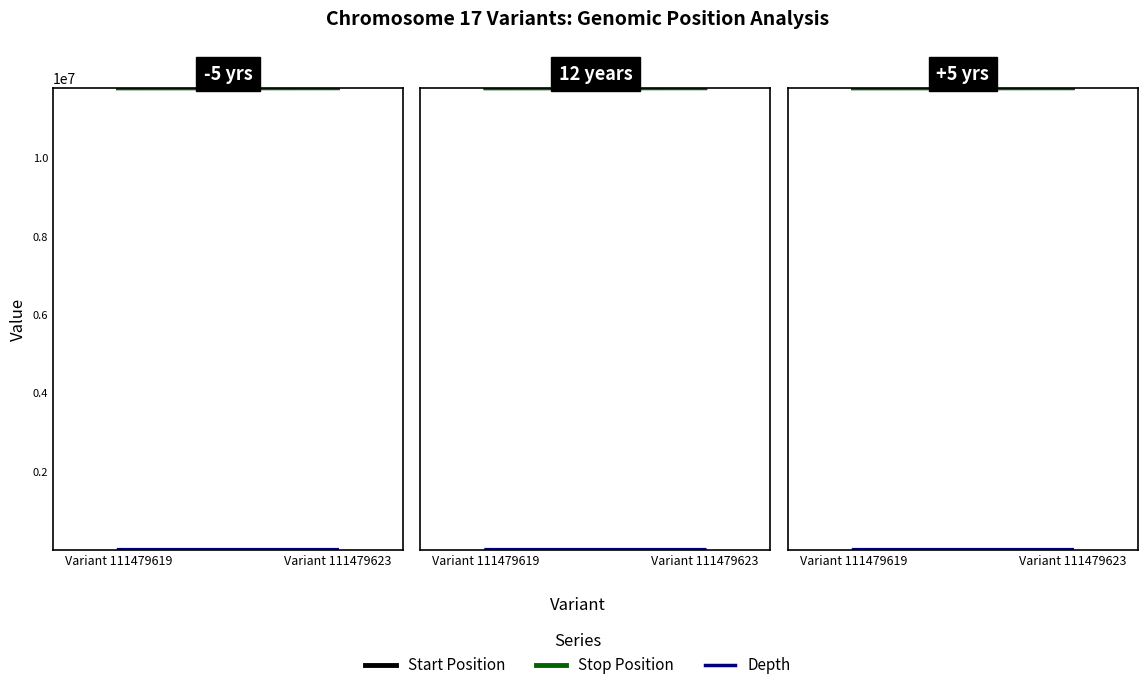

List the series in order of their peak value, highest first.

Stop Position, Start Position, Depth